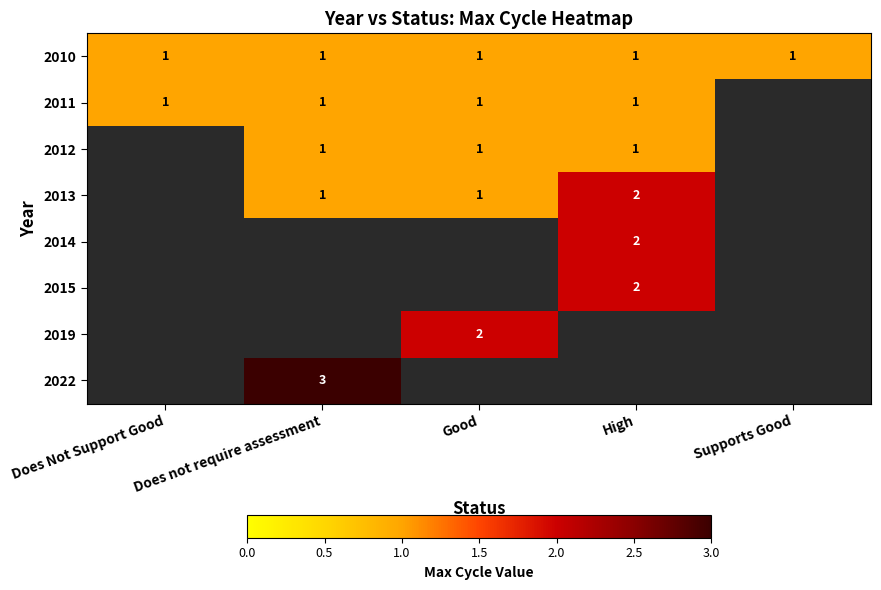

True or false: 2013 has a value of 1 at Good.

True